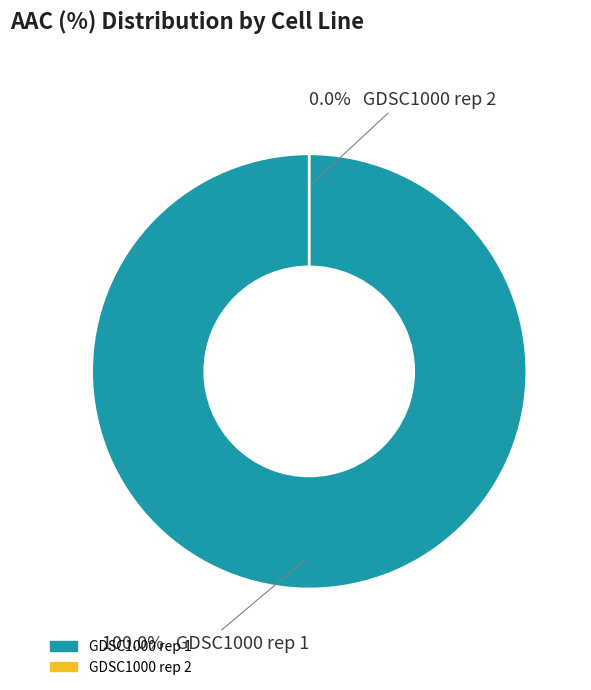

Is it true that GDSC1000 rep 2 is 8% of the pie?

False